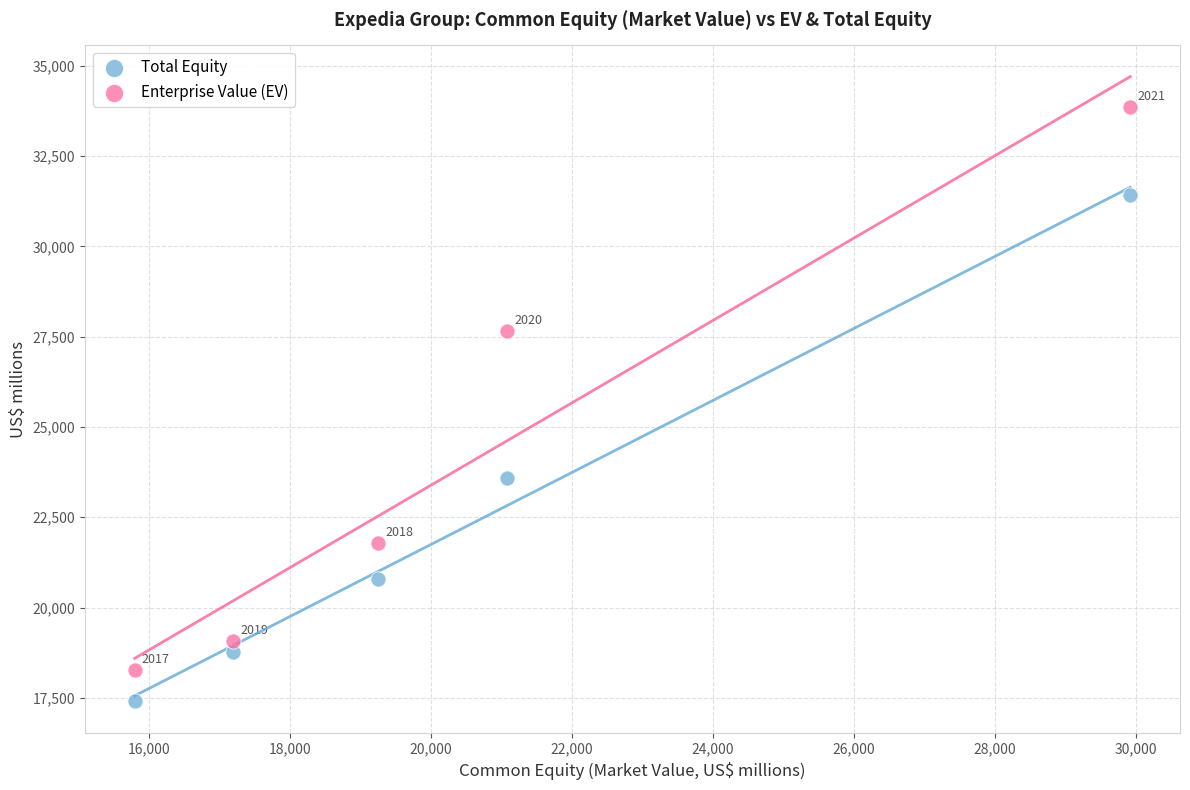

In the Total Equity series, what Y value is closest to 24408?

23594